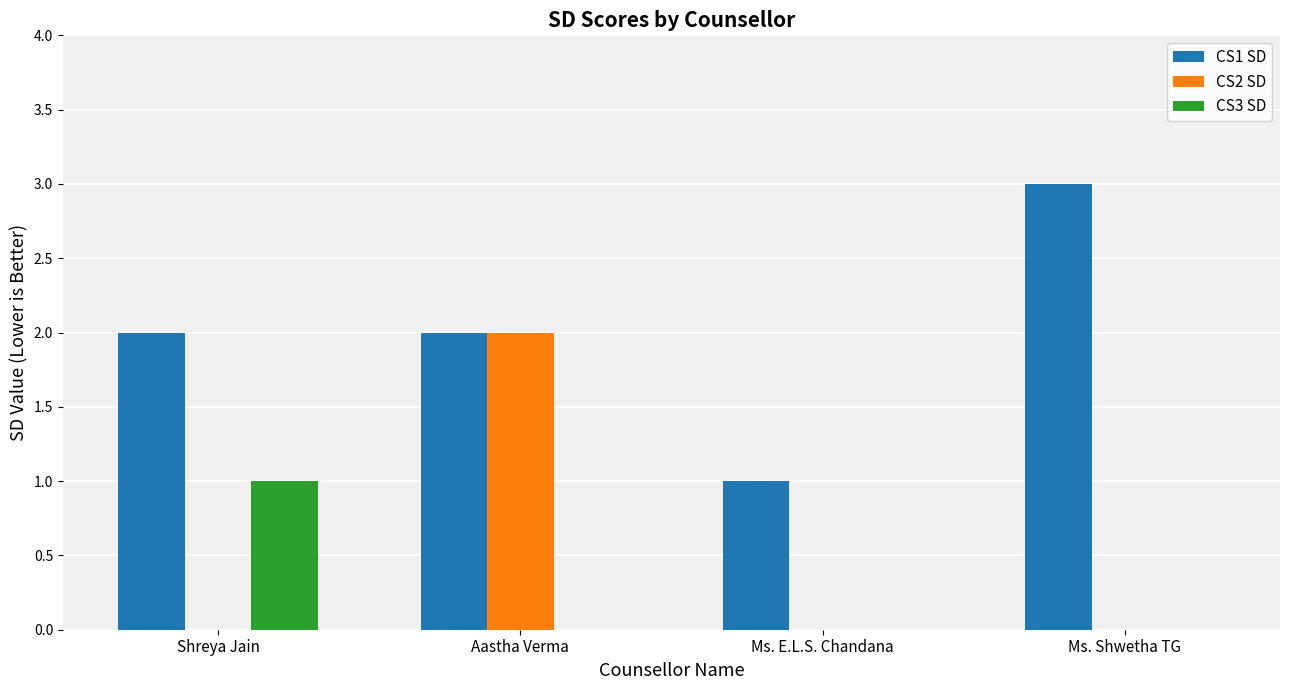

Reading right to left, extract all data points from this chart.

CS1 SD: 3	1	2	2
CS2 SD: 0	0	2	0
CS3 SD: 0	0	0	1